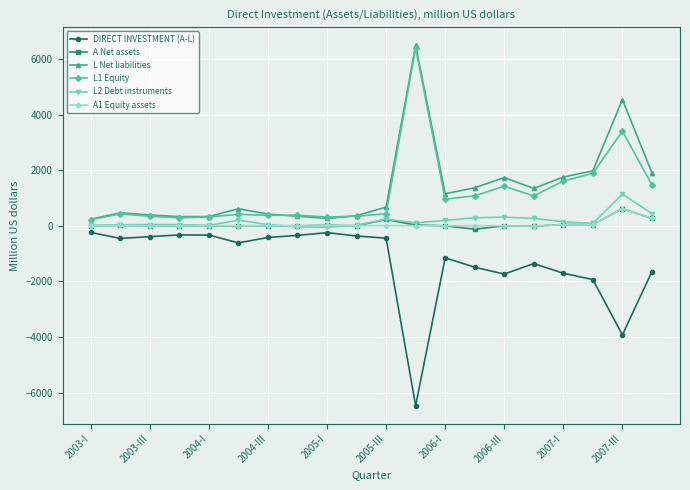

What is the smallest value displayed?

-6474